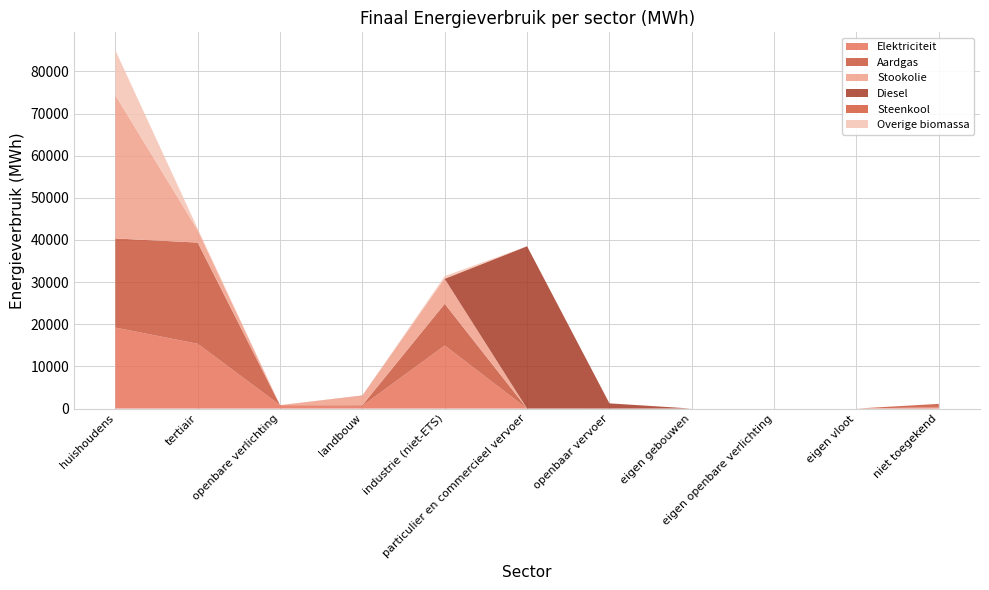

Reading left to right, transcribe all the data shown in this chart.

Elektriciteit: huishoudens=19216.3	tertiair=15373.8	openbare verlichting=818.1	landbouw=674.8	industrie (niet-ETS)=14959.0	particulier en commercieel vervoer=1.2	openbaar vervoer=0.0	eigen gebouwen=0.0	eigen openbare verlichting=0.0	eigen vloot=0.0	niet toegekend=332.0
Aardgas: huishoudens=21140.5	tertiair=24007.3	openbare verlichting=0.0	landbouw=136.9	industrie (niet-ETS)=9894.1	particulier en commercieel vervoer=3.9	openbaar vervoer=0.0	eigen gebouwen=0.0	eigen openbare verlichting=0.0	eigen vloot=0.0	niet toegekend=783.6
Stookolie: huishoudens=33998.0	tertiair=2954.6	openbare verlichting=0.0	landbouw=2202.2	industrie (niet-ETS)=5909.1	particulier en commercieel vervoer=0.0	openbaar vervoer=0.0	eigen gebouwen=0.0	eigen openbare verlichting=0.0	eigen vloot=0.0	niet toegekend=0.0
Diesel: huishoudens=0.0	tertiair=0.0	openbare verlichting=0.0	landbouw=0.0	industrie (niet-ETS)=0.0	particulier en commercieel vervoer=38500.9	openbaar vervoer=1233.9	eigen gebouwen=0.0	eigen openbare verlichting=0.0	eigen vloot=0.0	niet toegekend=0.0
Steenkool: huishoudens=0.0	tertiair=0.0	openbare verlichting=0.0	landbouw=83.5	industrie (niet-ETS)=89.6	particulier en commercieel vervoer=0.0	openbaar vervoer=0.0	eigen gebouwen=0.0	eigen openbare verlichting=0.0	eigen vloot=0.0	niet toegekend=0.0
Overige biomassa: huishoudens=10653.8	tertiair=353.5	openbare verlichting=0.0	landbouw=0.0	industrie (niet-ETS)=565.3	particulier en commercieel vervoer=0.0	openbaar vervoer=0.0	eigen gebouwen=0.0	eigen openbare verlichting=0.0	eigen vloot=0.0	niet toegekend=0.0